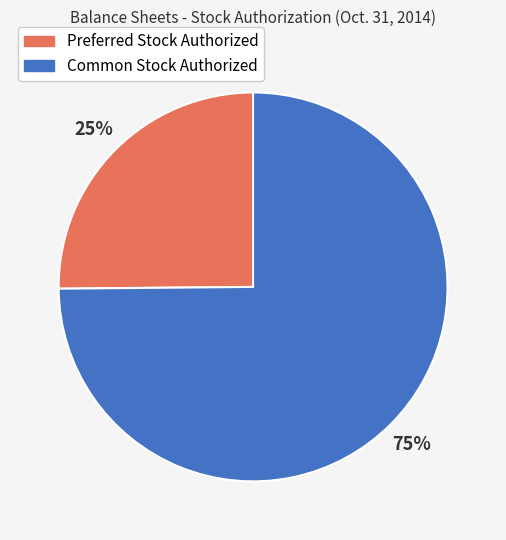

Does Preferred Stock Authorized represent more than half of the total?

No